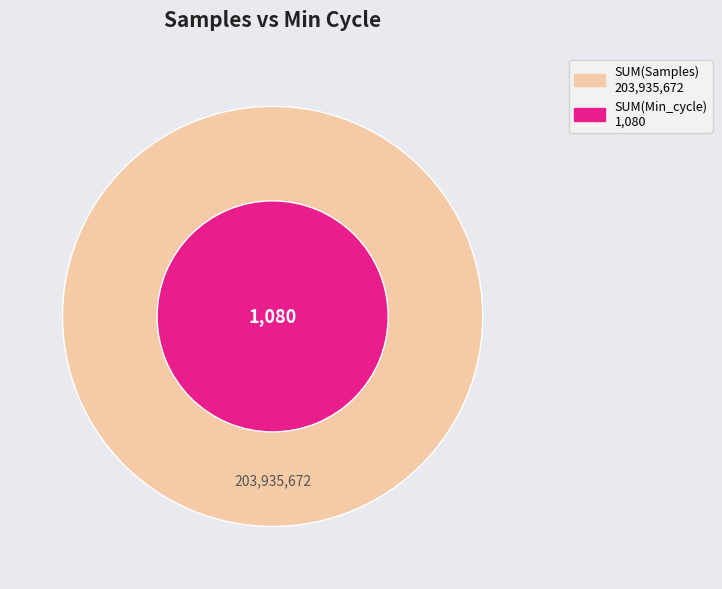

Rank the series at 31 from highest to lowest value.

Samples, Min_cycle